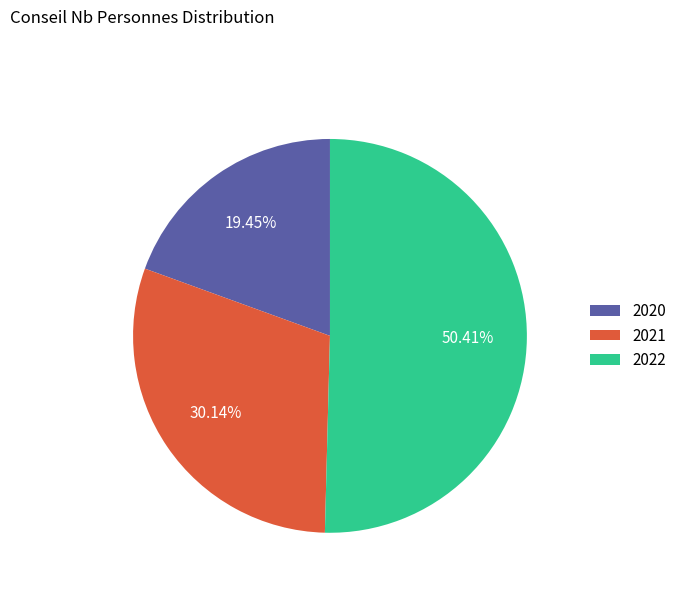

To the nearest percent, what percentage of the pie is 2021?

30%